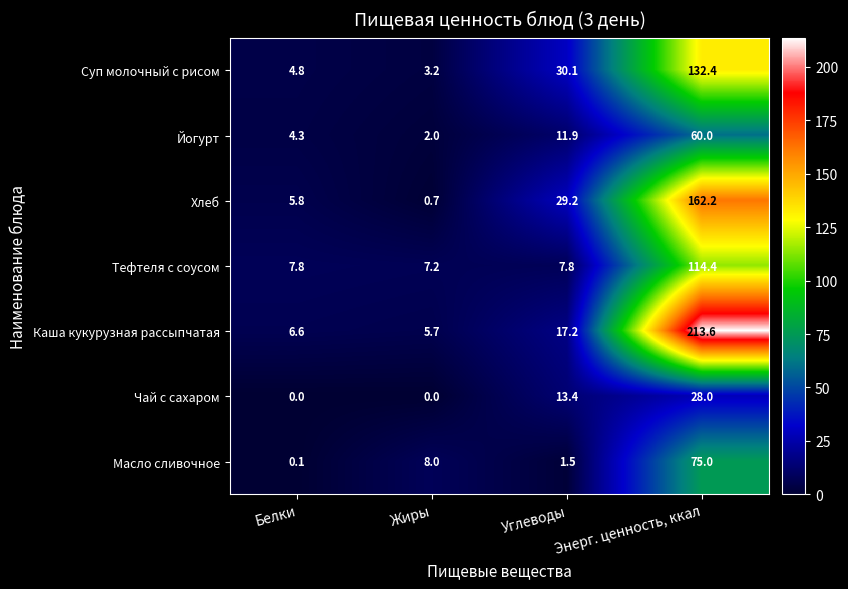

Which series has the largest total across all categories?

Каша кукурузная рассыпчатая